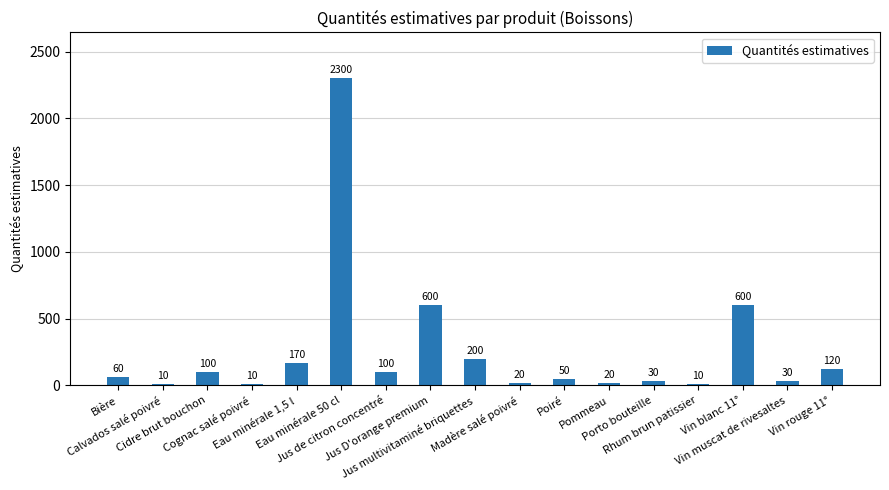

What is the value of the 12th bar from the left?

20